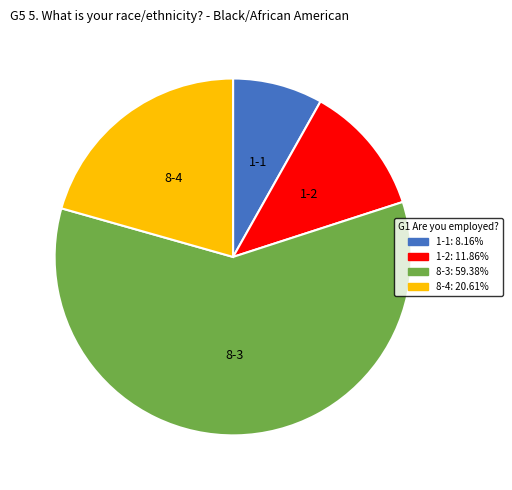

Approximately how many times larger is the value at 1-2 compared to 1-1?

1.5